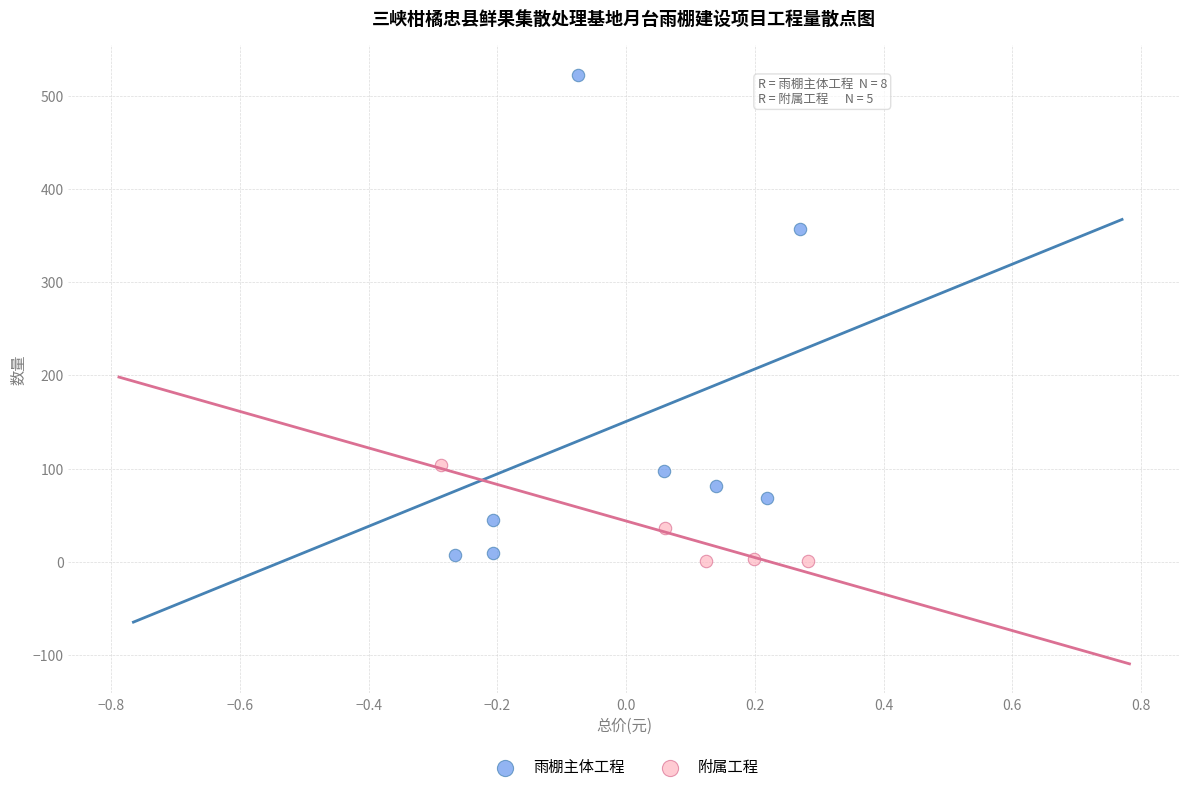

Which series contains the highest Y value?

雨棚主体工程